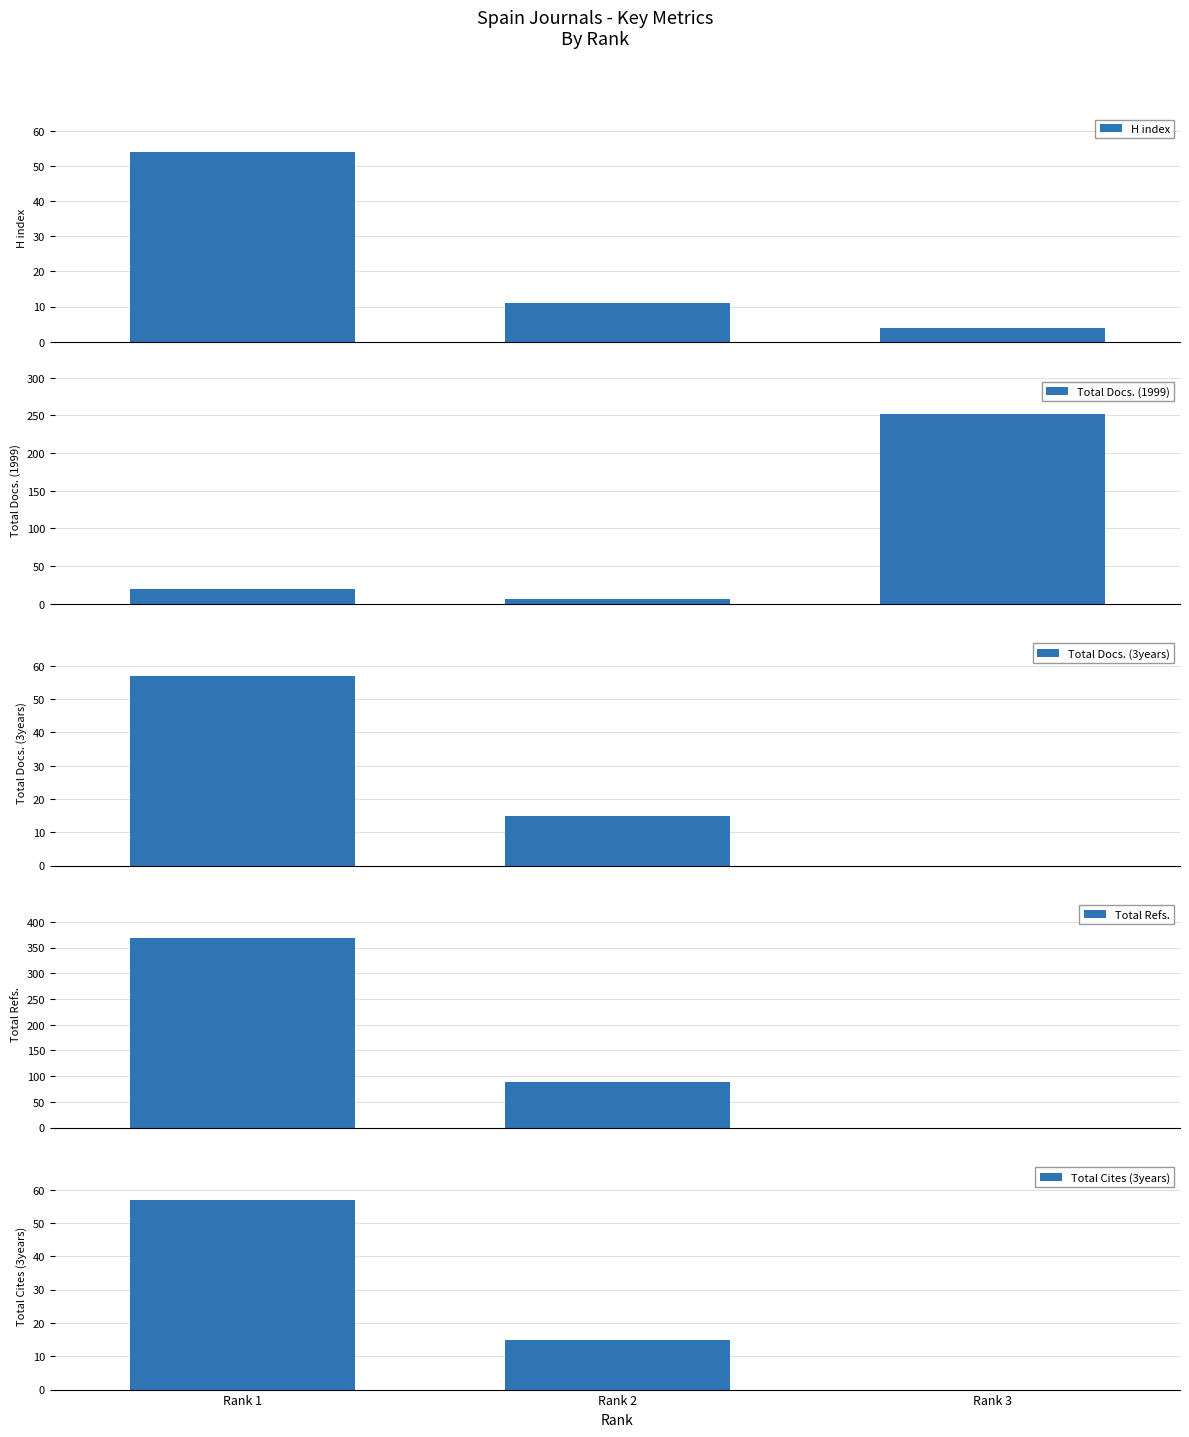

Does the chart contain stacked bars?

No